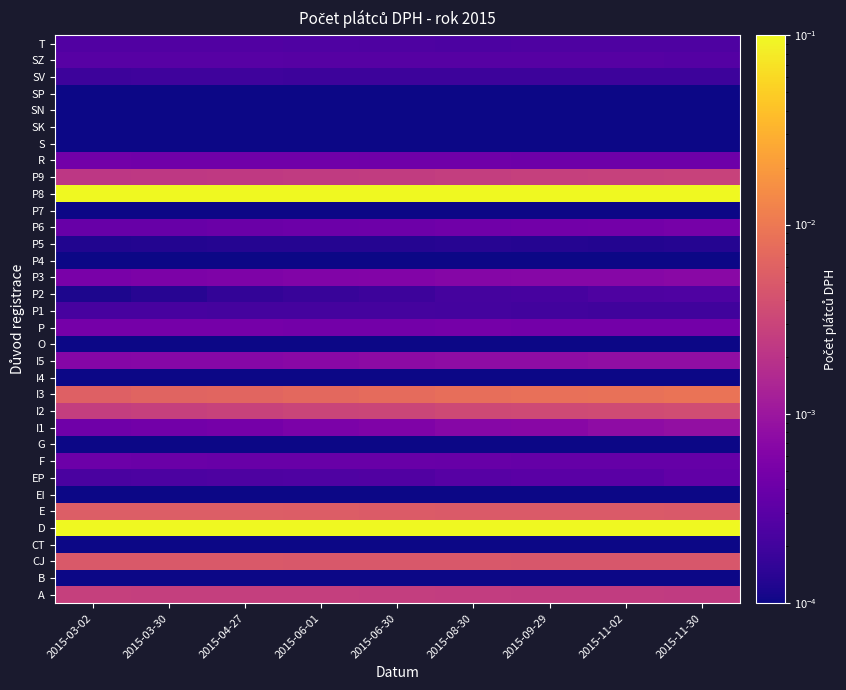

How many series are shown in this chart?

34